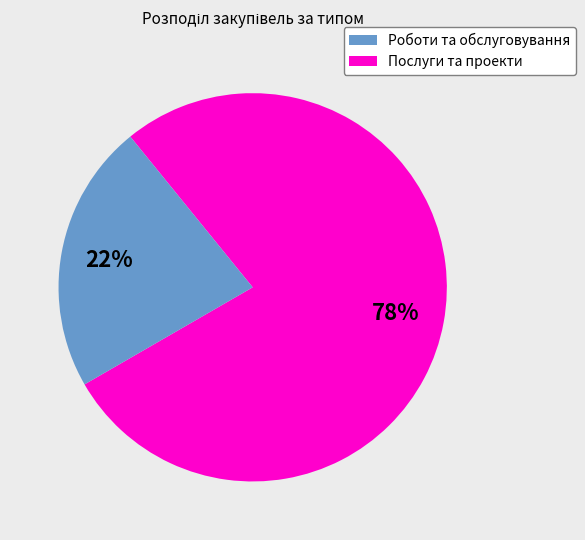

To the nearest percent, what is the average slice percentage?

50%